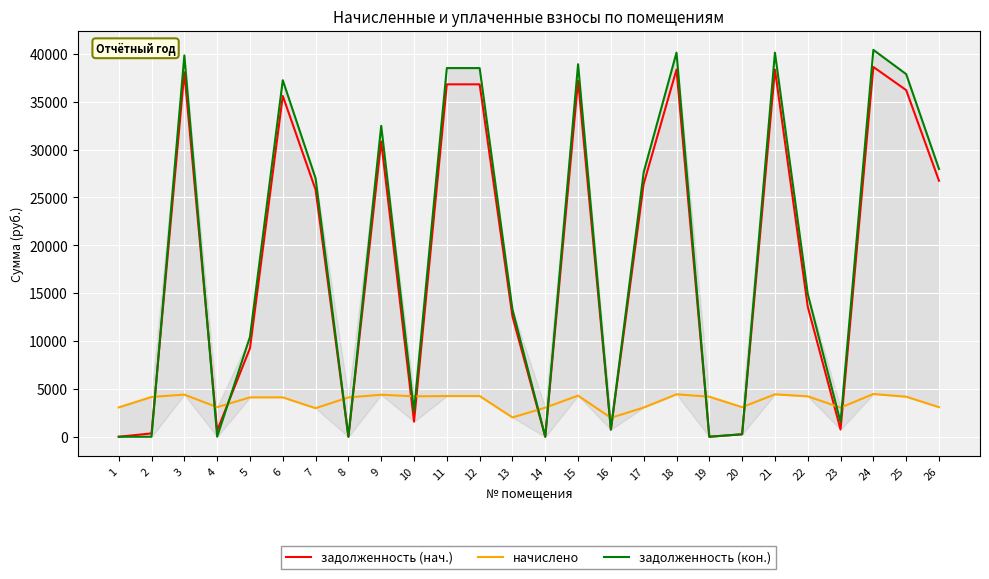

Count the number of data series in this chart.

3